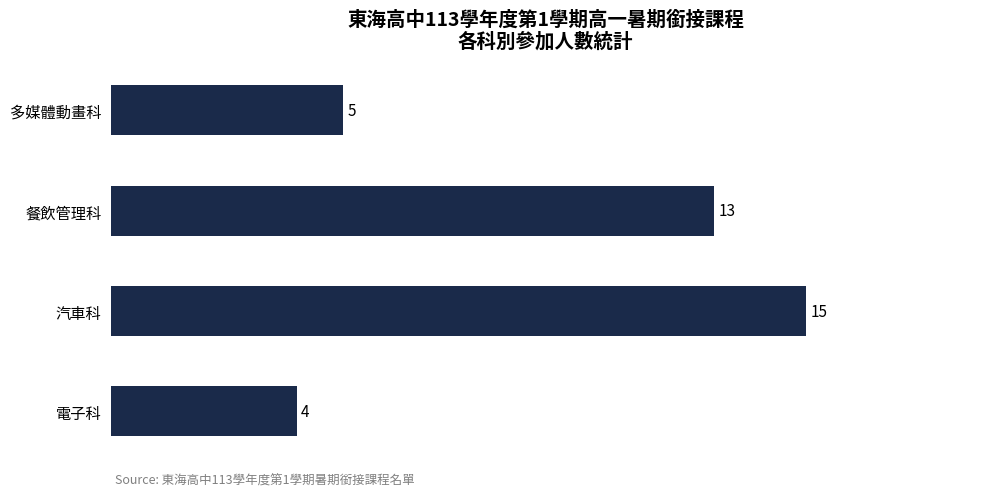

How many values are below 13?

2